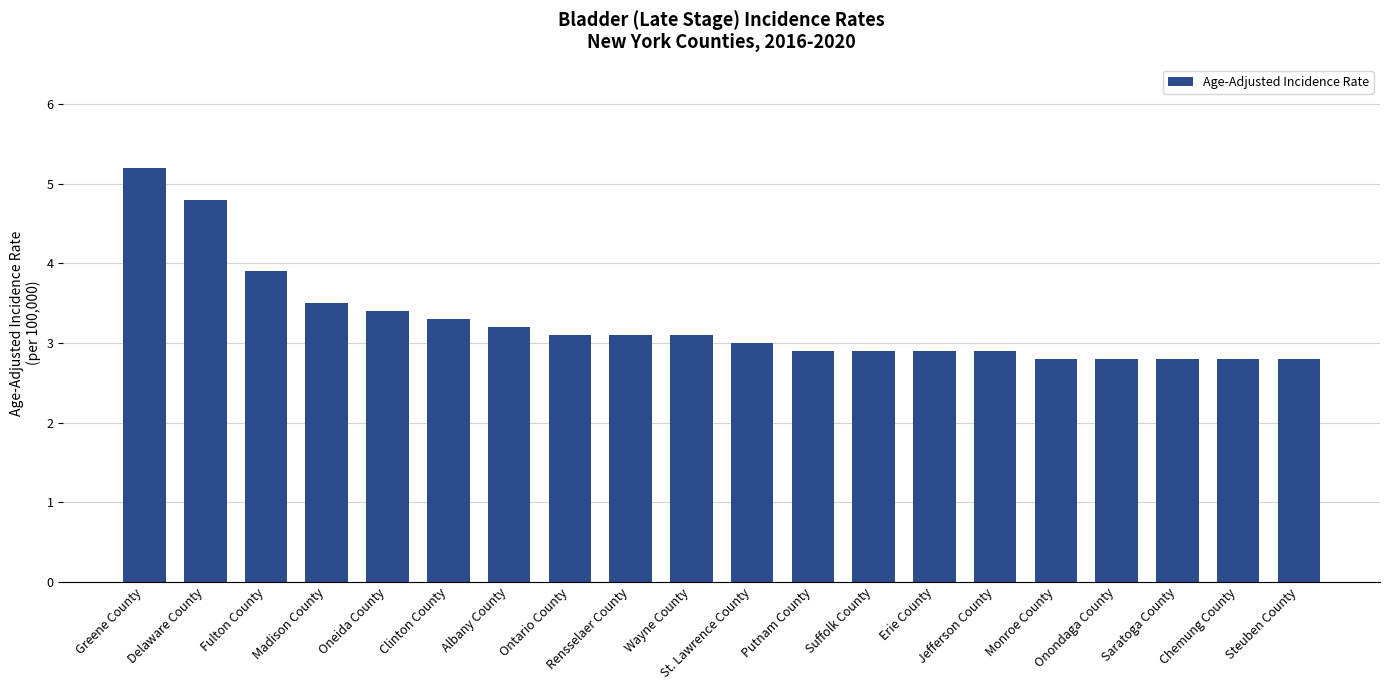

Approximately how many times larger is the value at Jefferson County compared to Onondaga County?

1.0